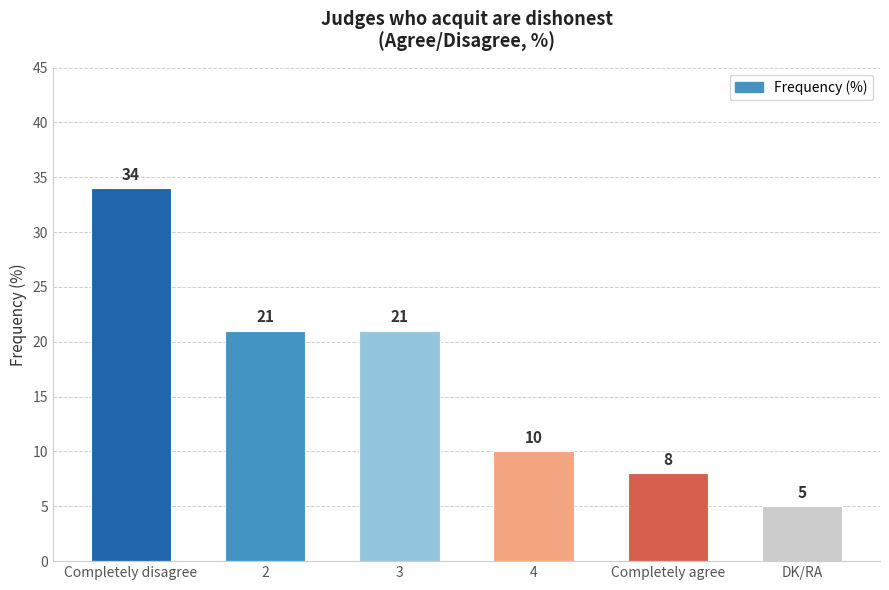

Which label corresponds to the smallest value in the chart?

DK/RA